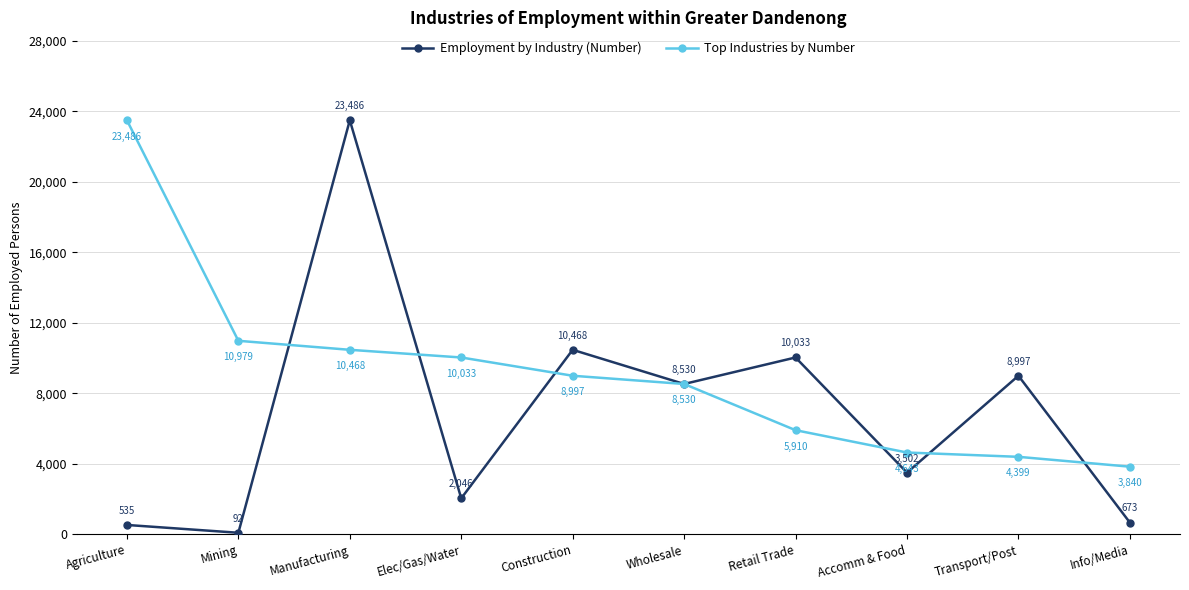

What is the total value across all series at Mining?

11071